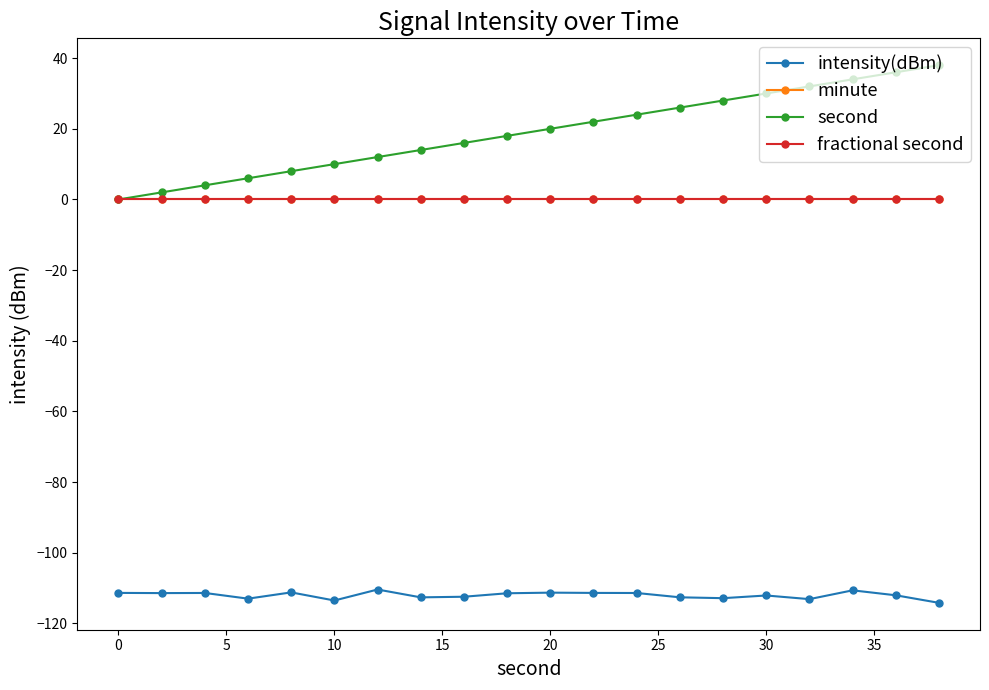

Does the chart have visible grid lines?

No